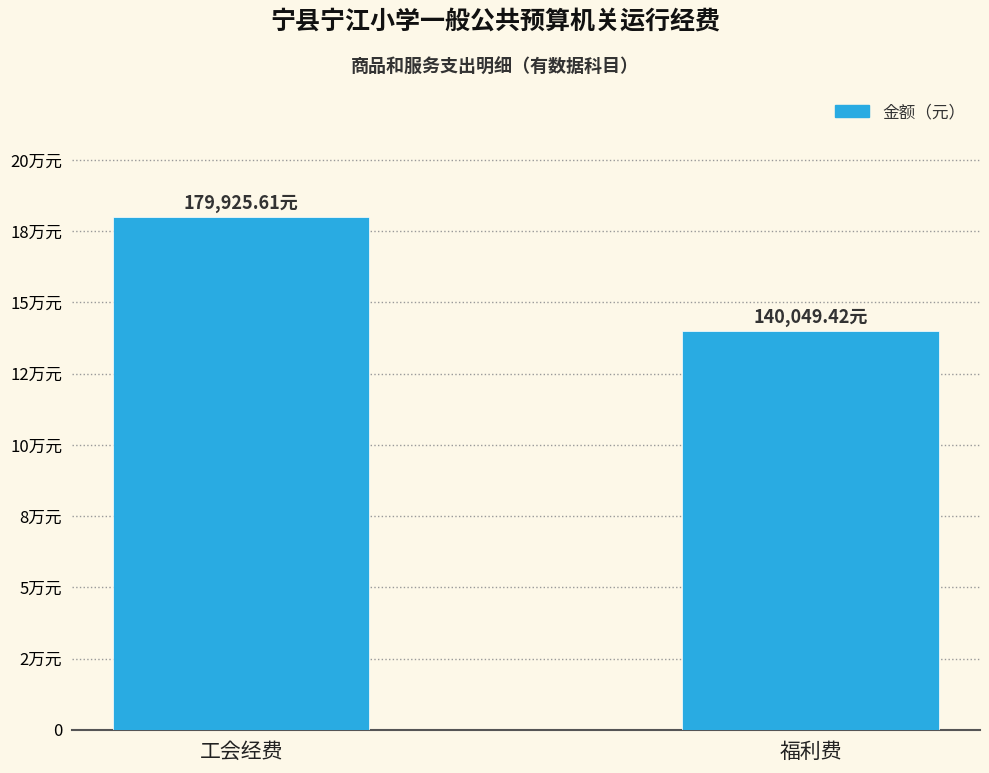

Are the bars horizontal?

No